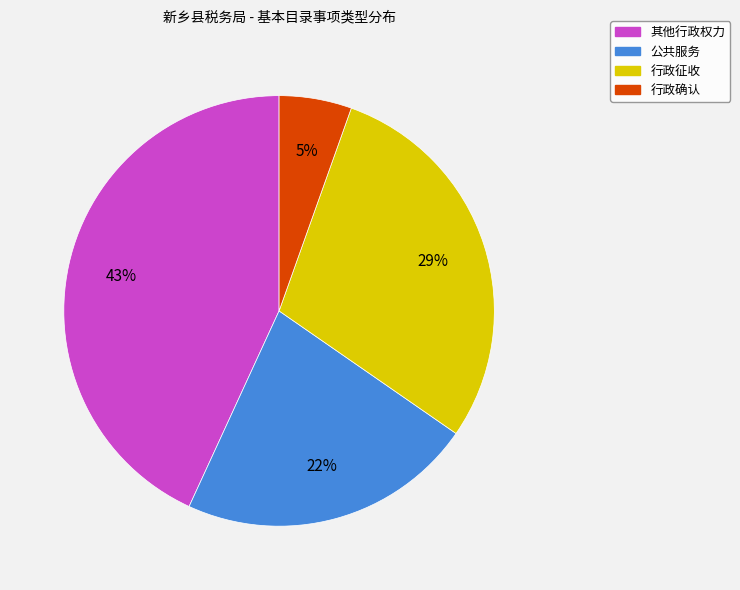

Does any single category account for the majority?

No